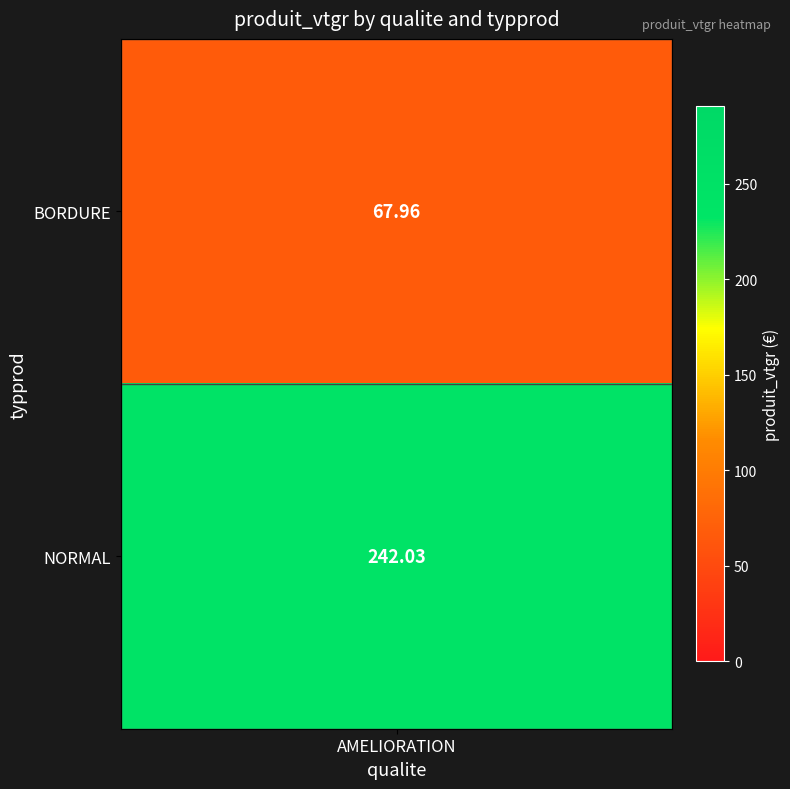

List the labels in order of value, largest first.

NORMAL, BORDURE